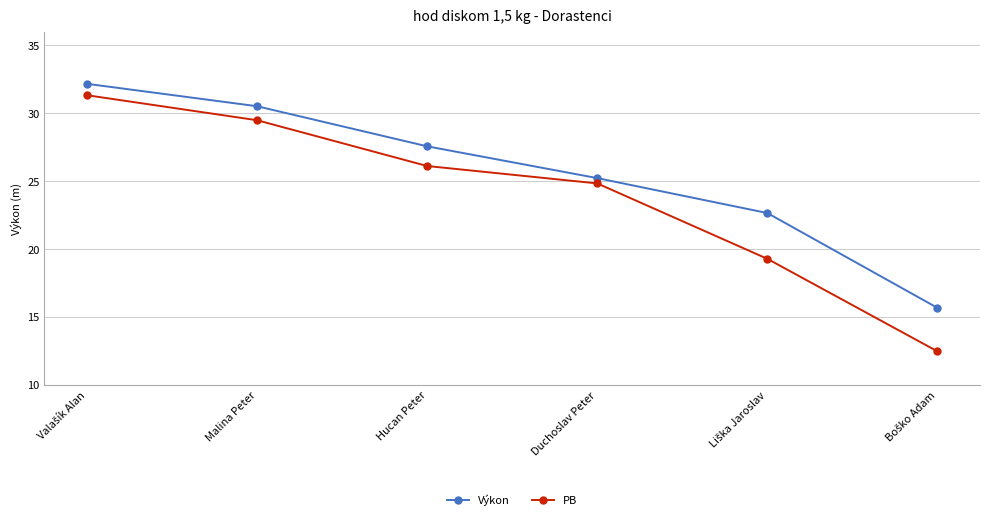

Read the Výkon value at Hucan Peter.

27.6